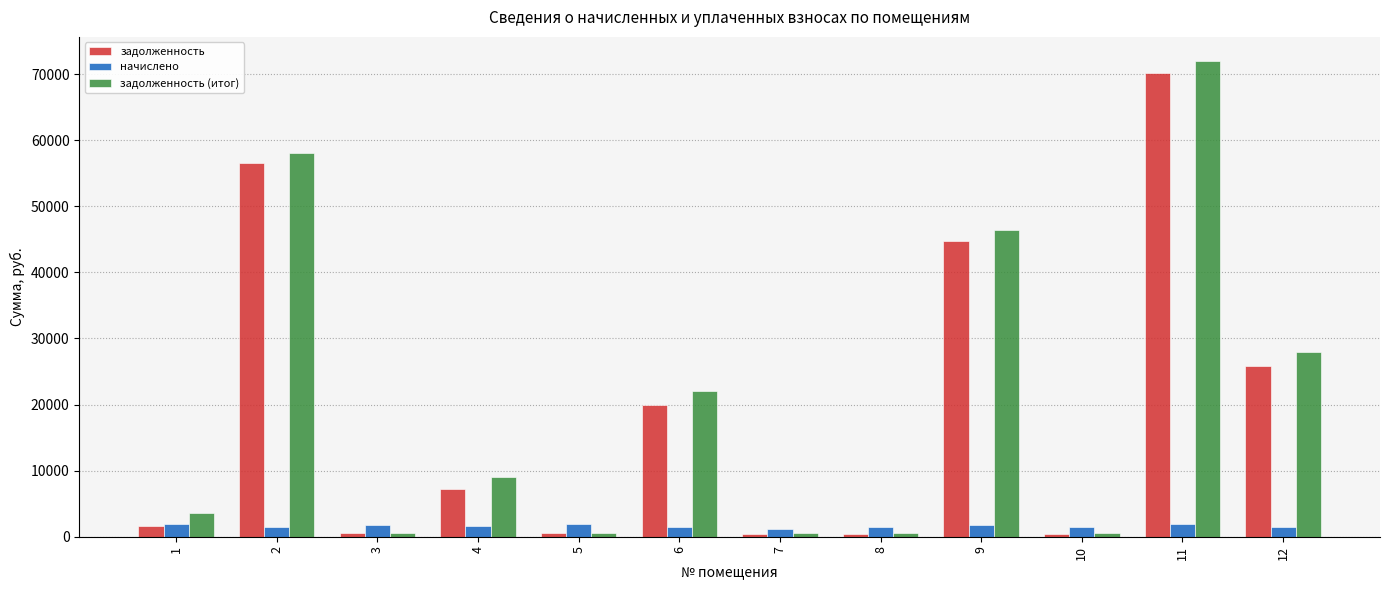

What is the spread (max minus min) of values at 9?

44681.3